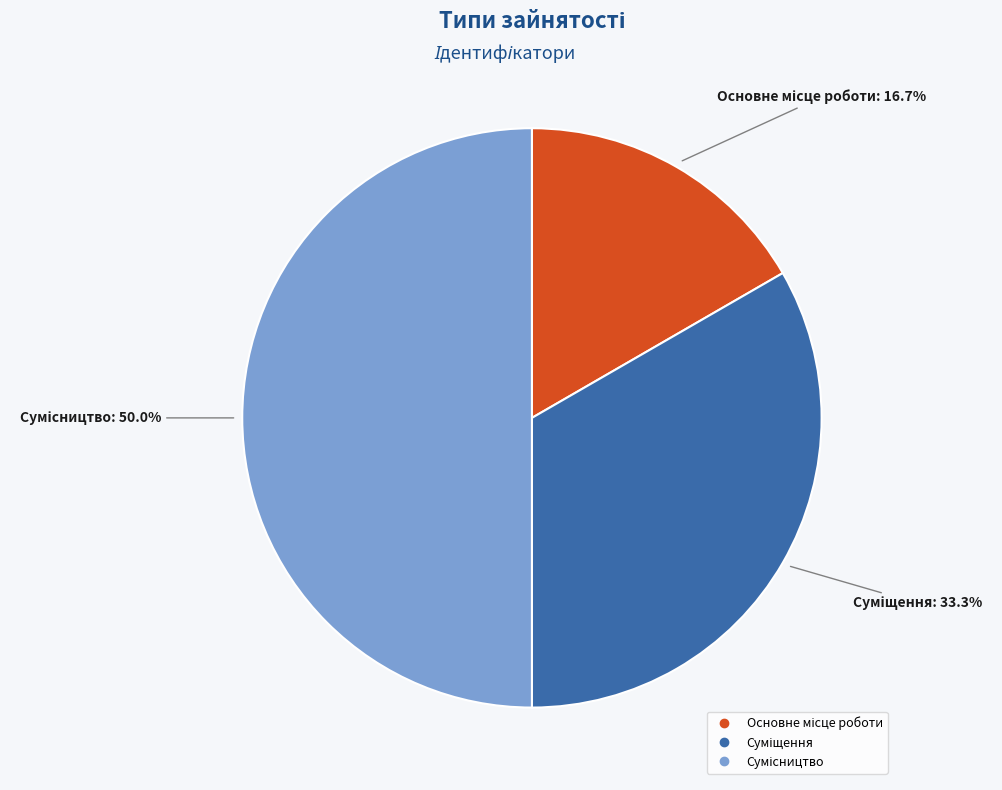

Approximately how many times larger is the value at Основне місце роботи compared to Суміщення?

0.5